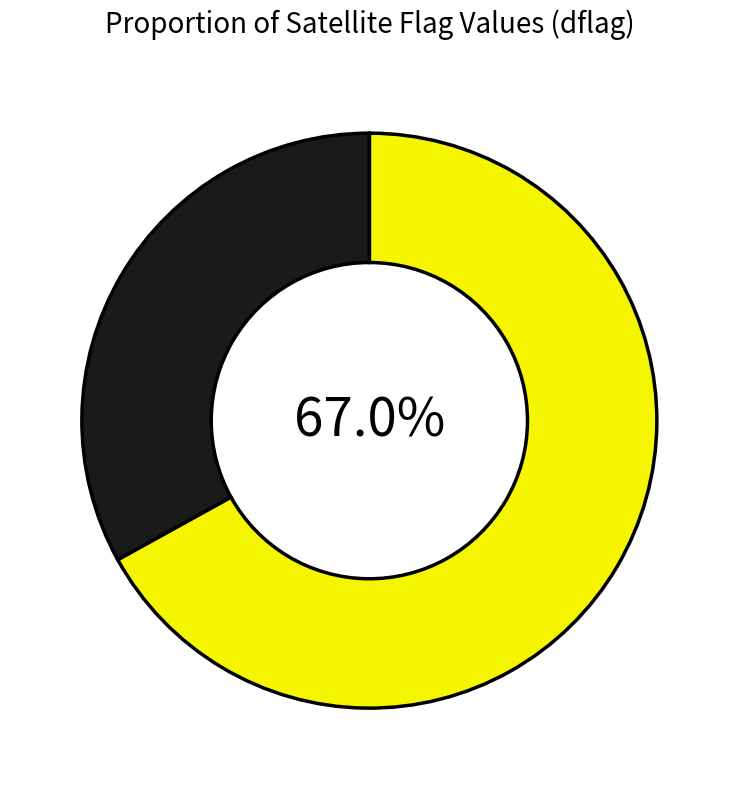

Is there a majority slice in this chart?

Yes